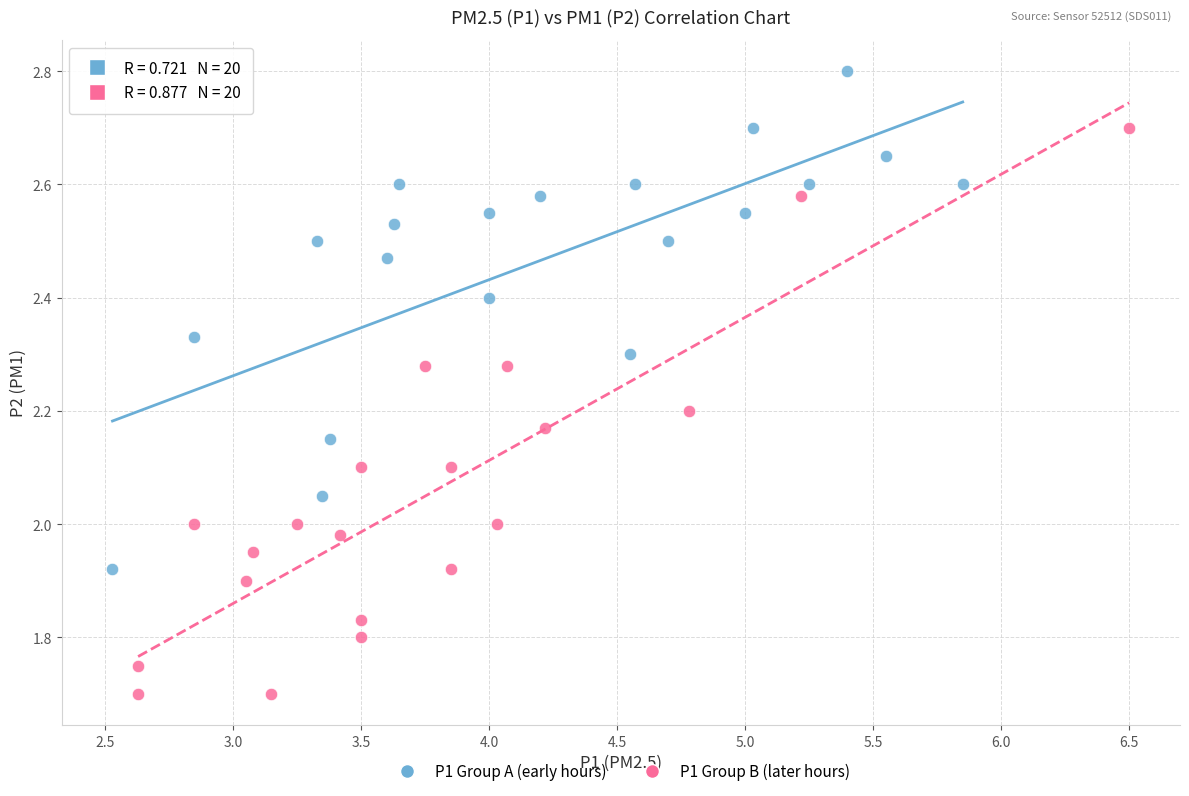

Which series reaches the minimum Y coordinate?

P1 Group B (later hours)